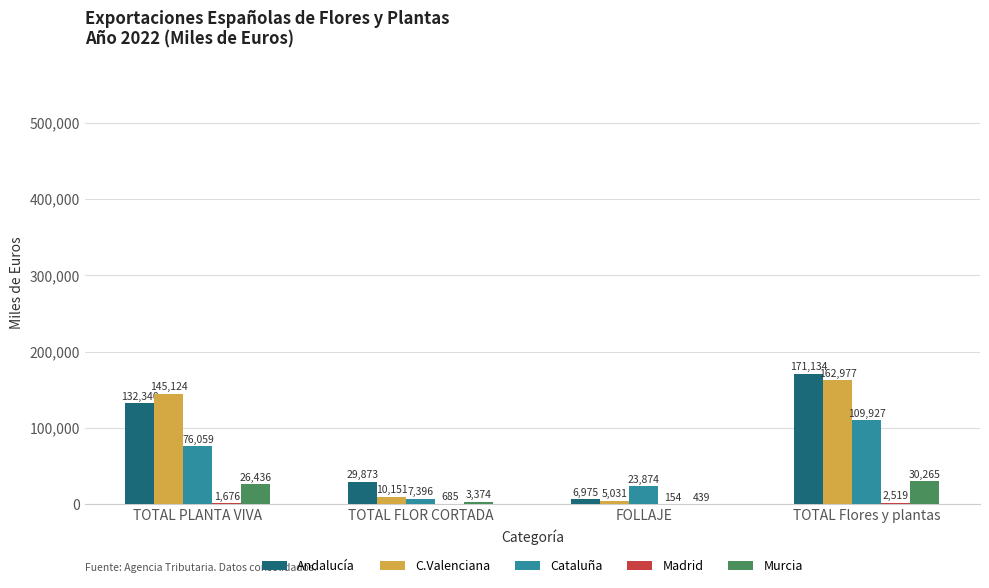

What is the approximate value of Andalucía at TOTAL FLOR CORTADA?

29873